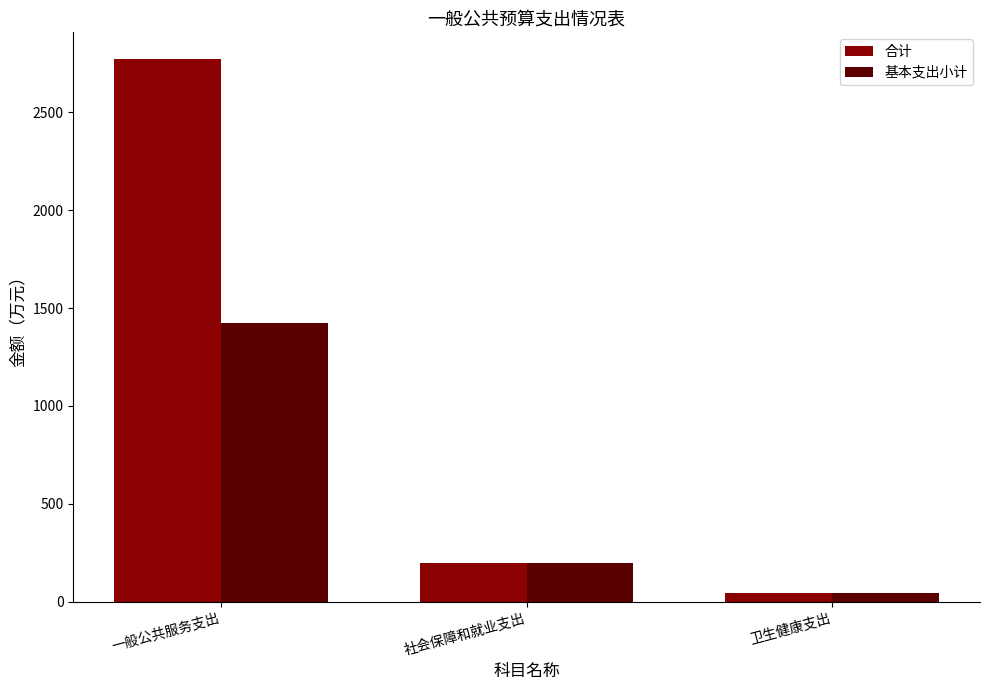

The 基本支出小计 series shows 93.1 at 社会保障和就业支出. True or false?

False